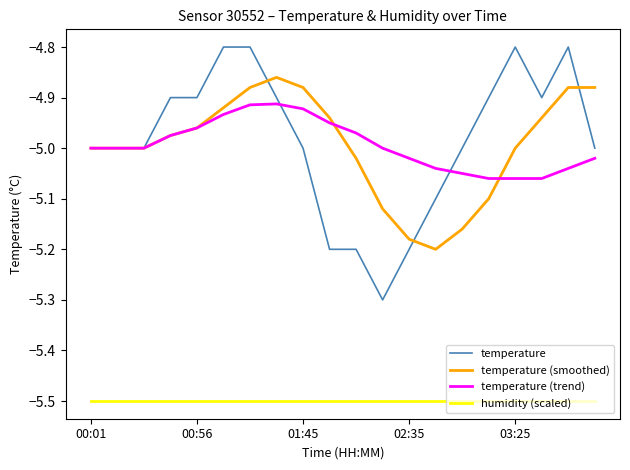

List the series in order of their peak value, lowest first.

humidity (scaled), temperature (trend), temperature (smoothed), temperature